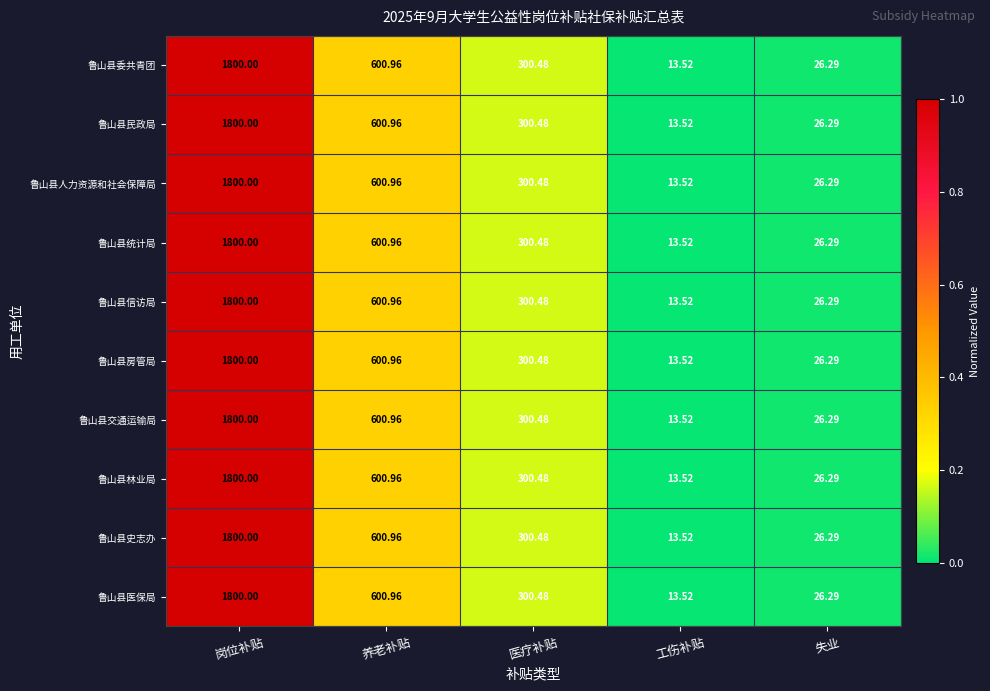

Which label corresponds to the smallest value in the chart?

工伤补贴